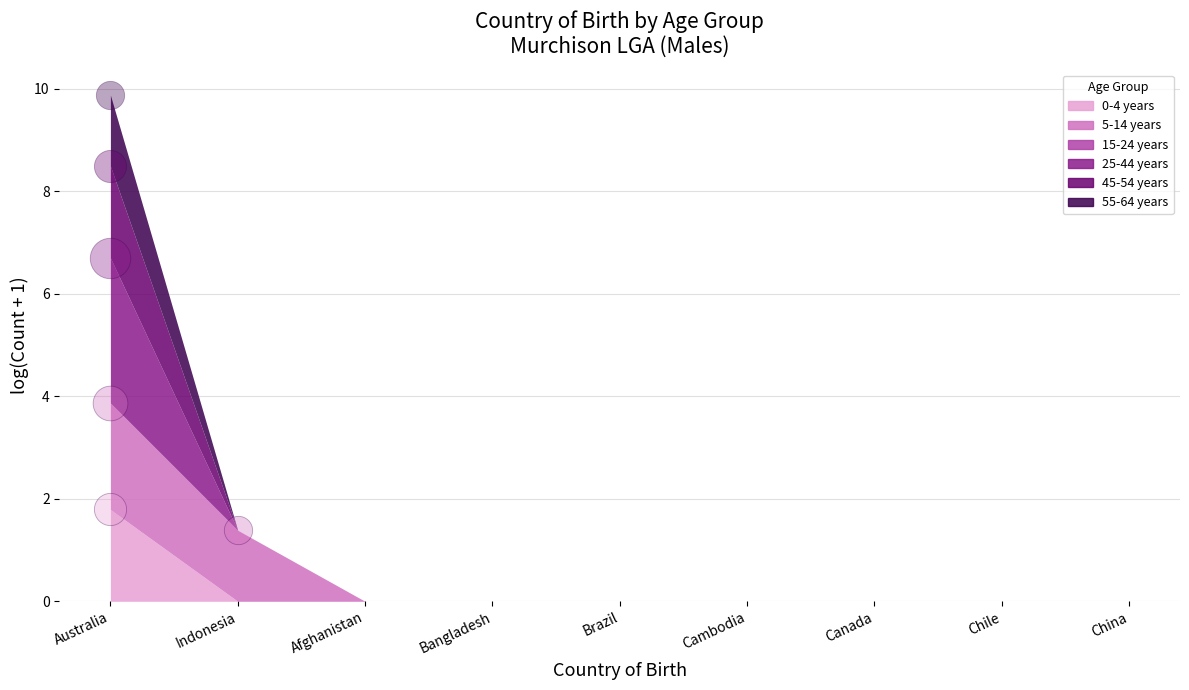

At which category is the sum across all series the highest?

Australia